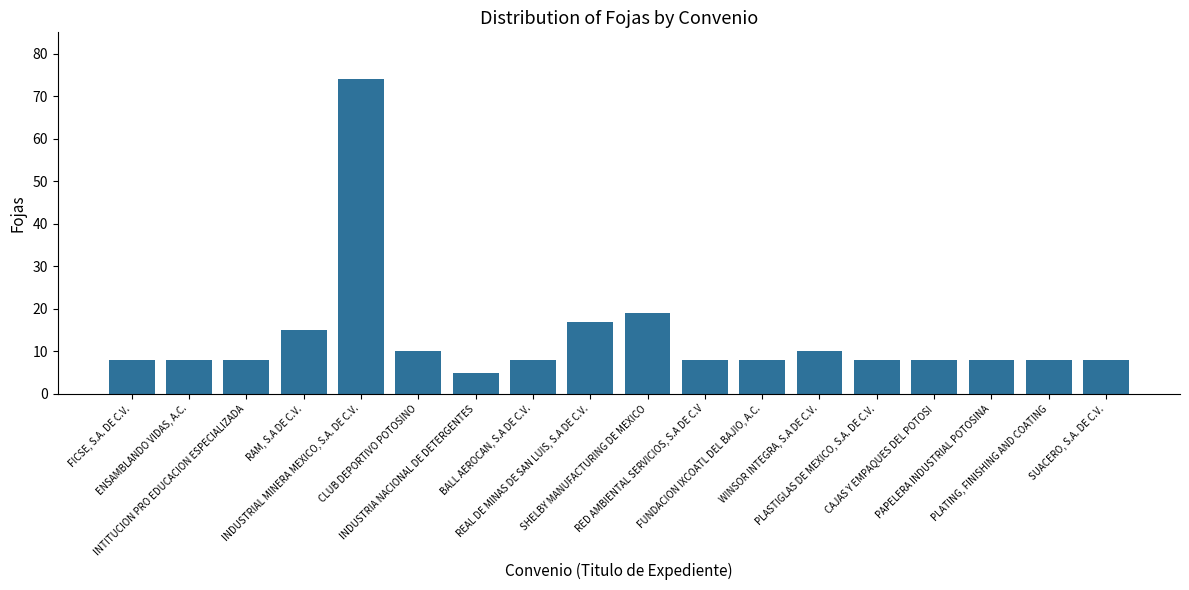

What is the value of the 2nd bar from the left?

8